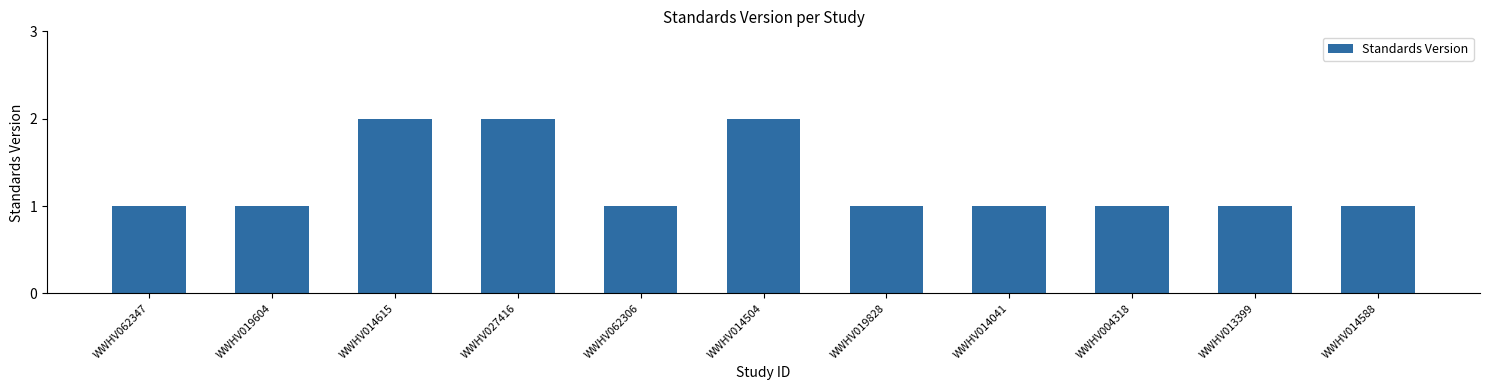

What is the sum of all values?

14